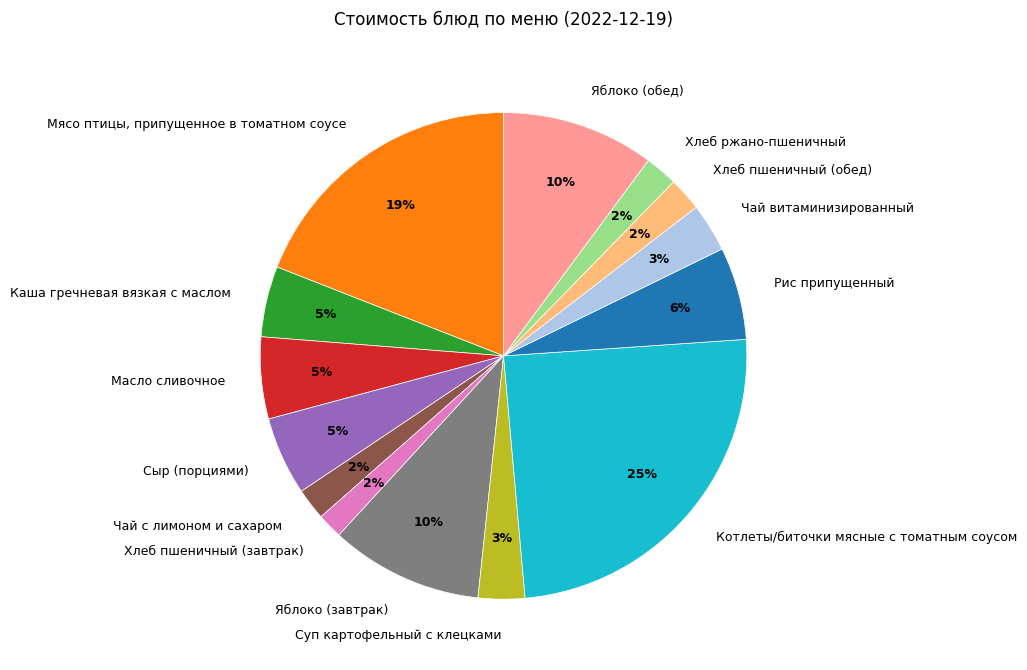

Is the sum of Яблоко (обед) and Сыр (порциями) greater than half?

No